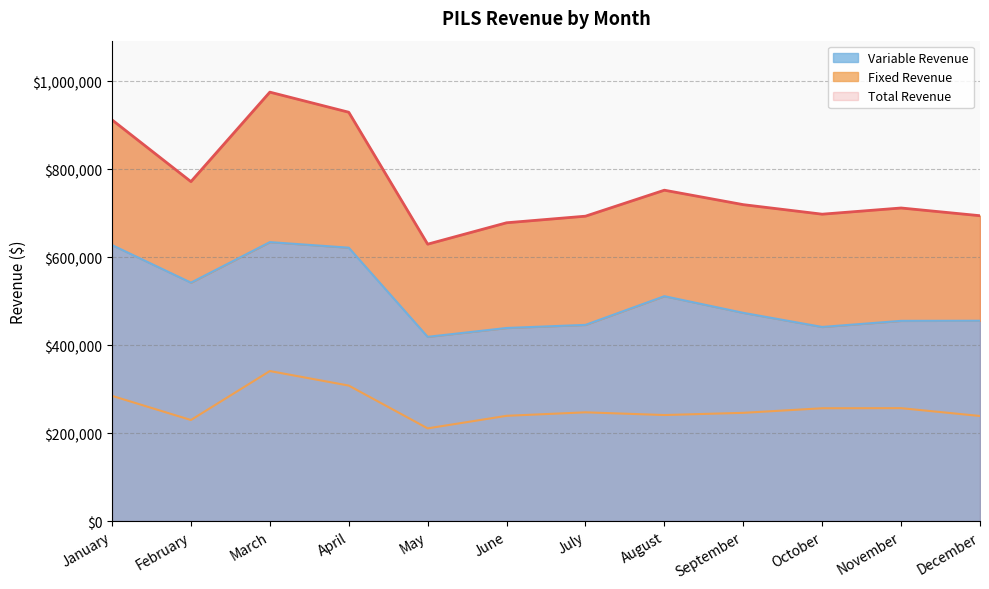

Between June and July, which is larger?

July